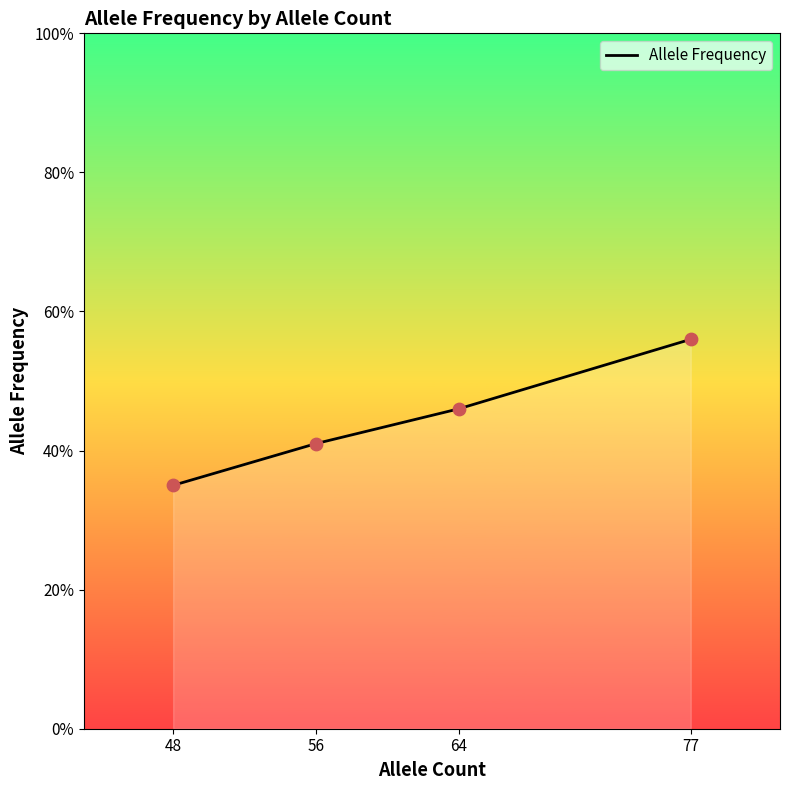

Between 48 and 77, which is larger?

77